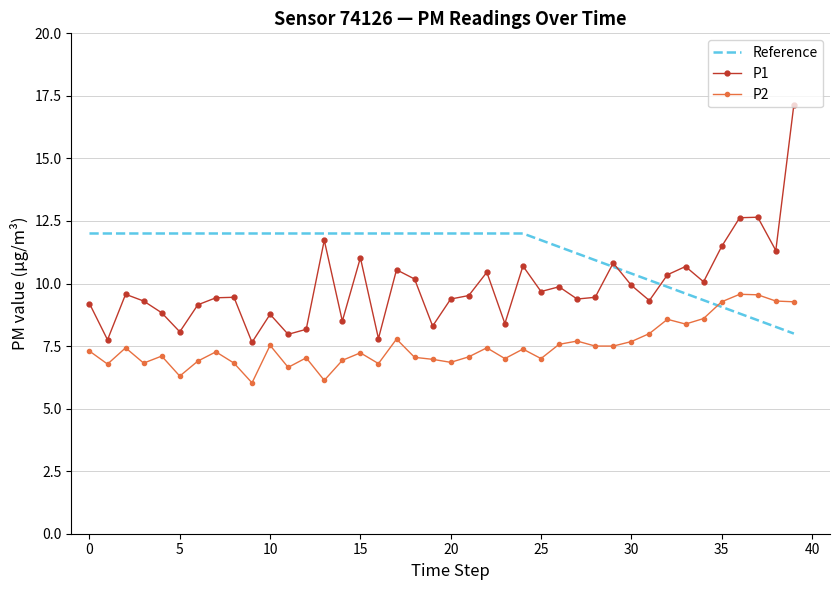

Rank the series by their maximum value, from lowest to highest.

P2, Reference, P1